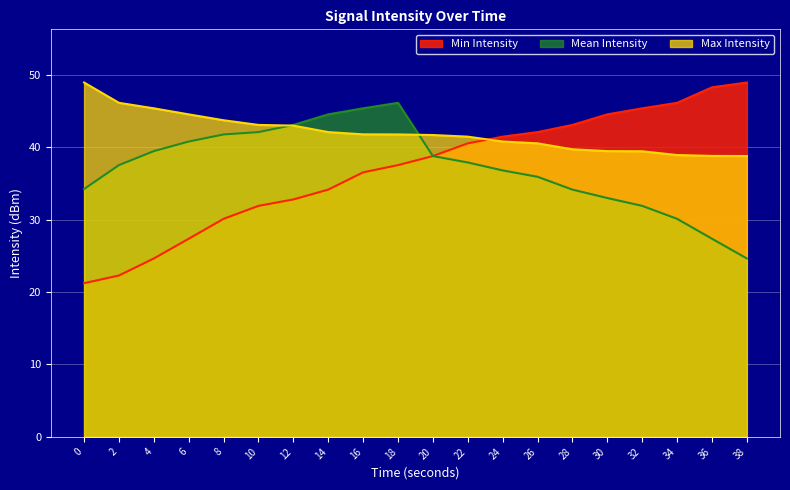

Is the value of Mean Intensity at 24 greater than the value of Max Intensity at 34?

No